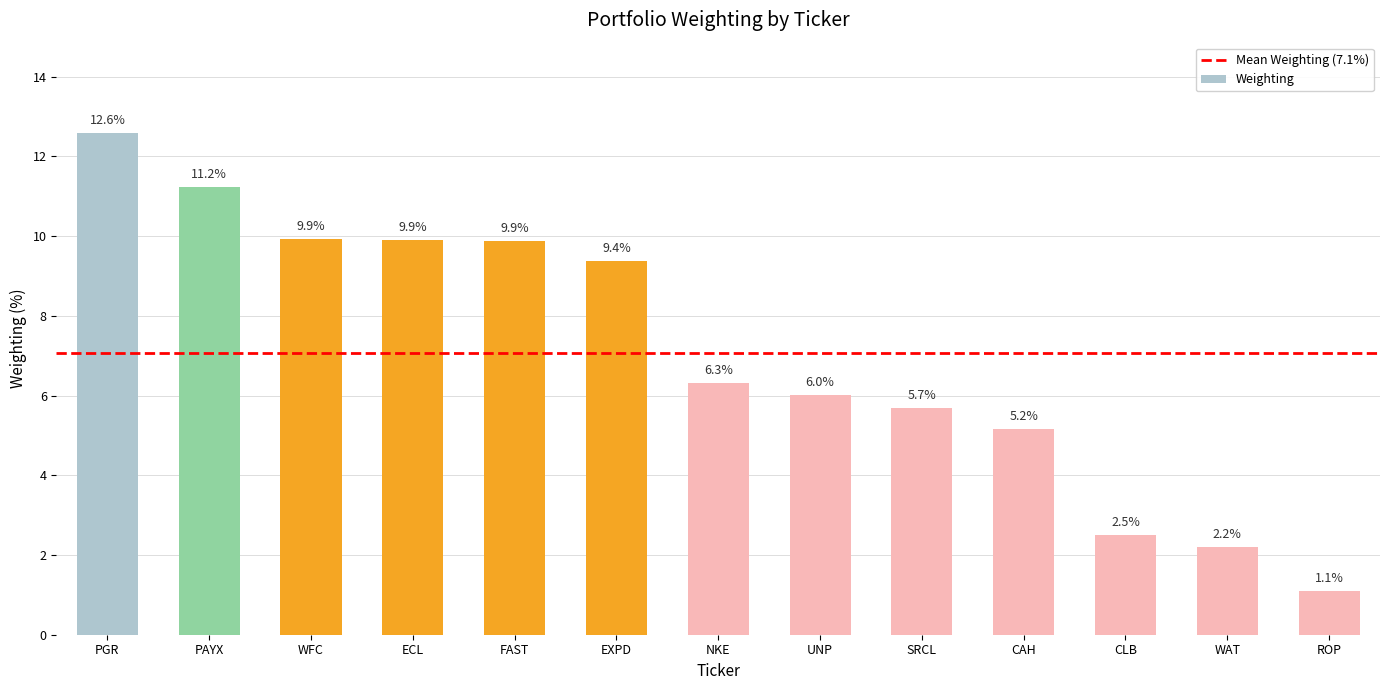

What is the value of the 11th bar from the left?

2.5